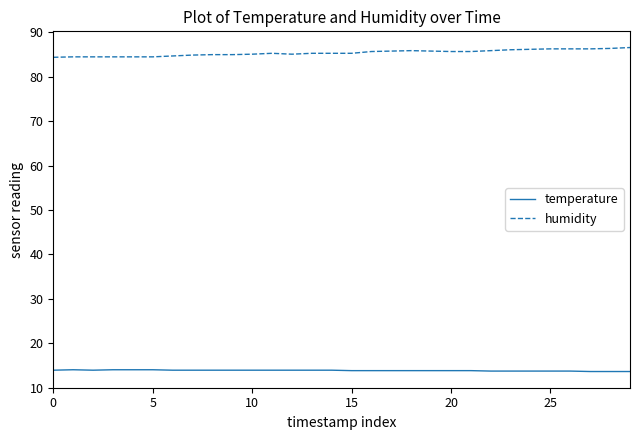

True or false: temperature and humidity cross at least once.

False